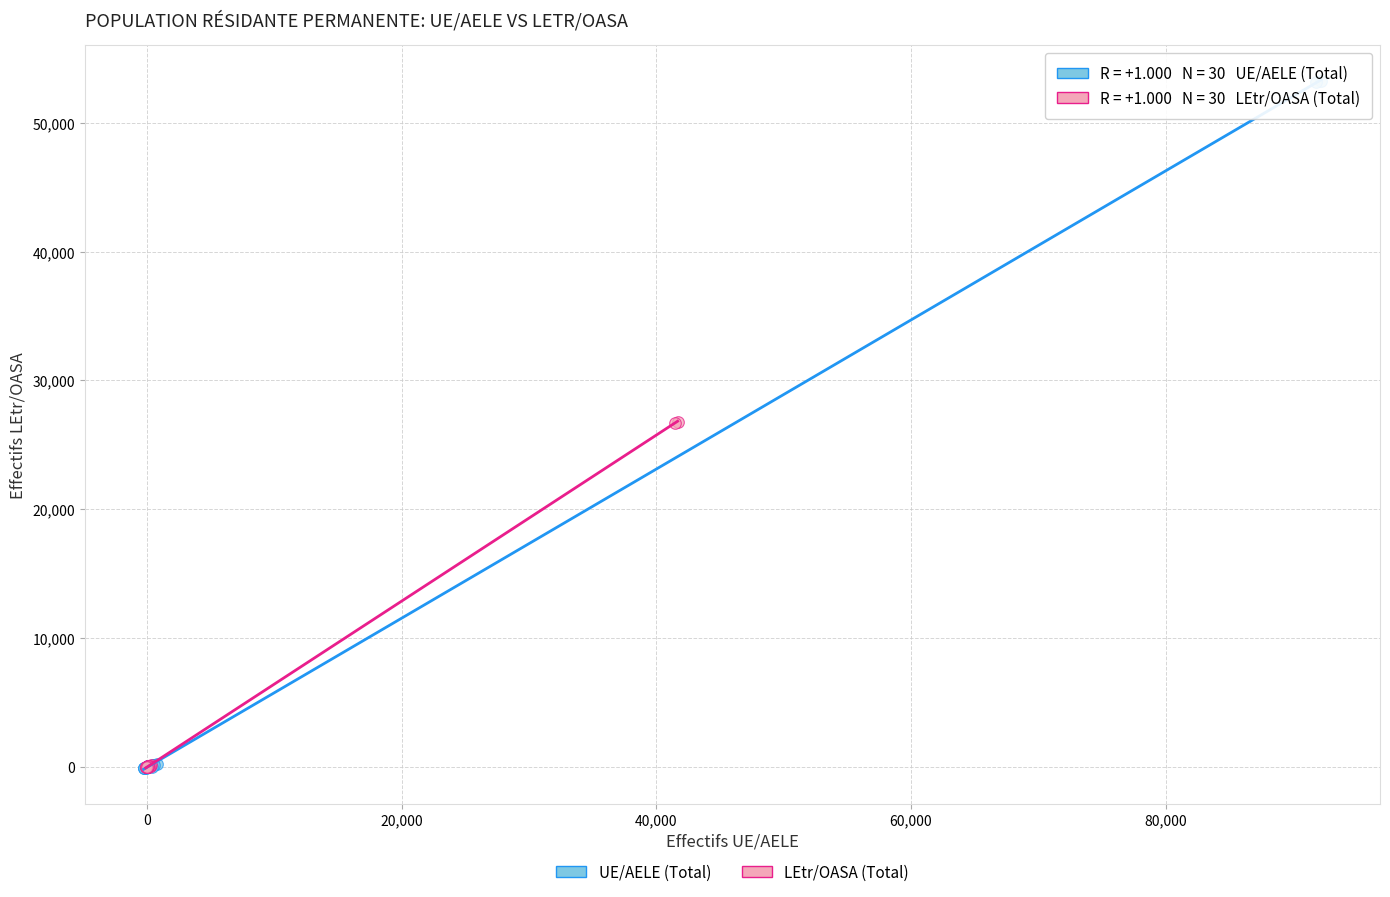

Which series has the largest Y range (max minus min)?

UE/AELE (Total)